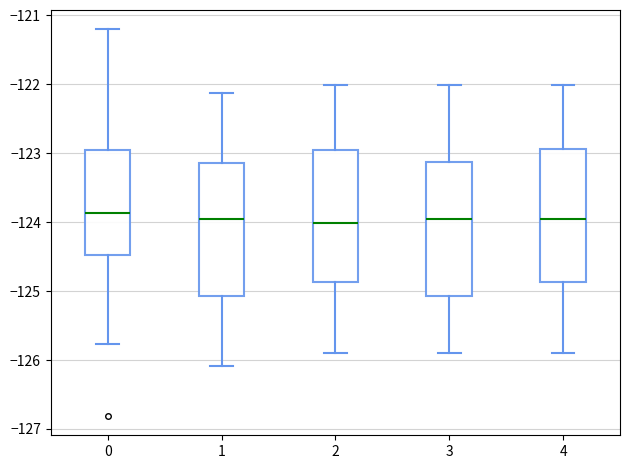

Reading left to right, transcribe this box plot: for each box, give where its median line is, the range the box spans, and where its two whiskers end, as read against the y-axis. The values are not printed on the chart, so give them approximately, as read against the axis.

0: median -123.9, box -124.5 to -123.0, whiskers -125.8 to -121.2
1: median -124.0, box -125.1 to -123.2, whiskers -126.1 to -122.1
2: median -124.0, box -124.9 to -123.0, whiskers -125.9 to -122.0
3: median -124.0, box -125.1 to -123.1, whiskers -125.9 to -122.0
4: median -124.0, box -124.9 to -122.9, whiskers -125.9 to -122.0